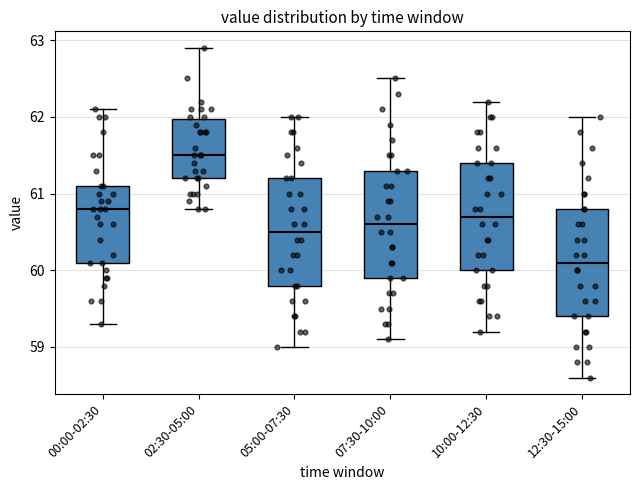

Where does the median line of the box for 05:00-07:30 sit on the y-axis? The values are not printed on the chart, so give them approximately, as read against the axis.

60.5